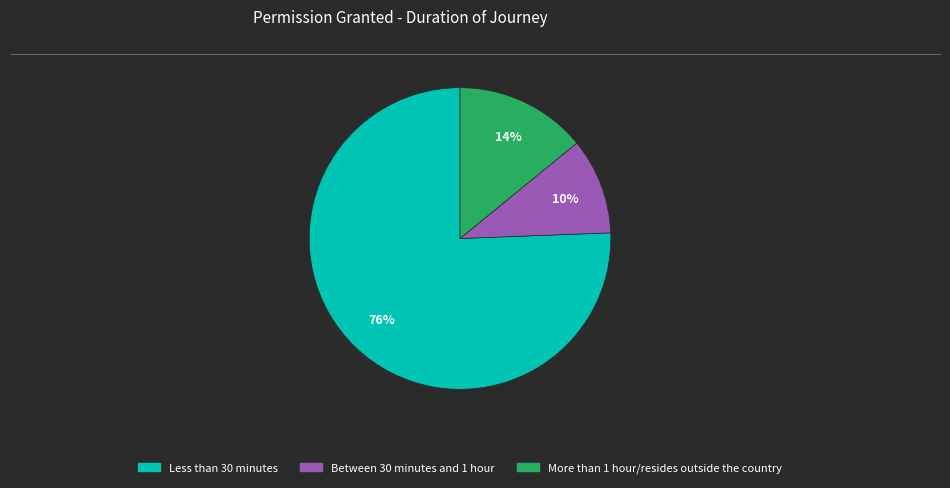

To the nearest percent, what is the average slice percentage?

33%